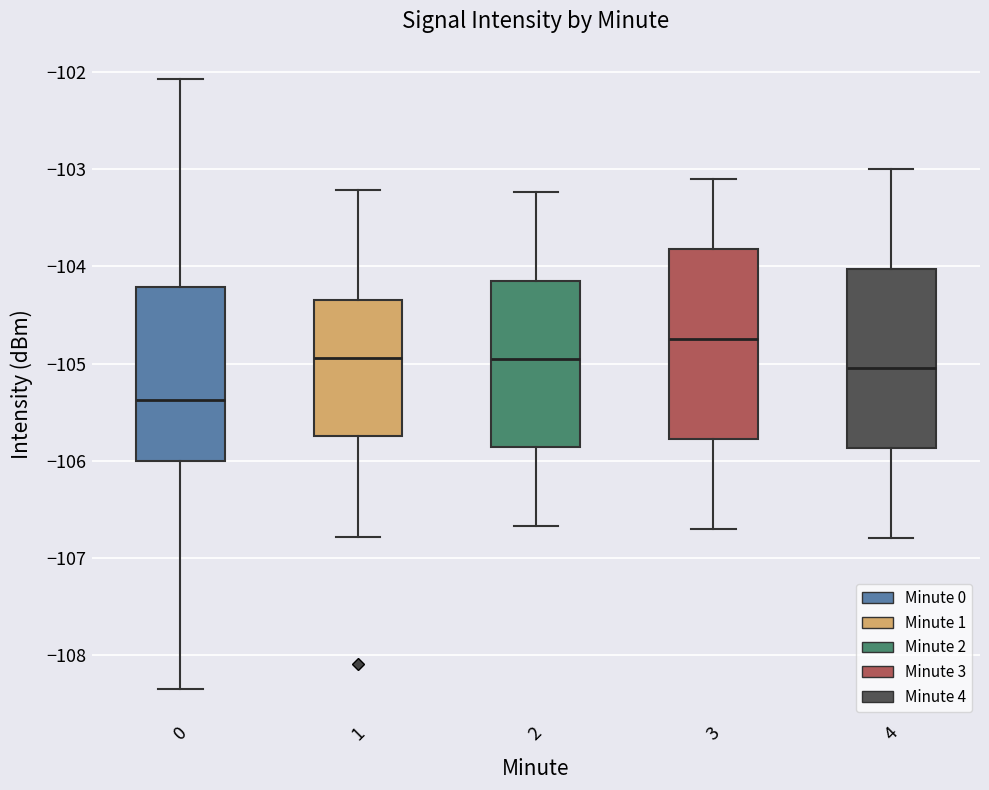

Reading left to right, read every box against the y-axis: the position of its median line, the range the box covers, and the ends of its whiskers. The values are not printed on the chart, so give them approximately, as read against the axis.

0: median -105.4, box -106.0 to -104.2, whiskers -108.4 to -102.1
1: median -104.9, box -105.7 to -104.3, whiskers -106.8 to -103.2
2: median -105.0, box -105.9 to -104.2, whiskers -106.7 to -103.2
3: median -104.7, box -105.8 to -103.8, whiskers -106.7 to -103.1
4: median -105.0, box -105.9 to -104.0, whiskers -106.8 to -103.0